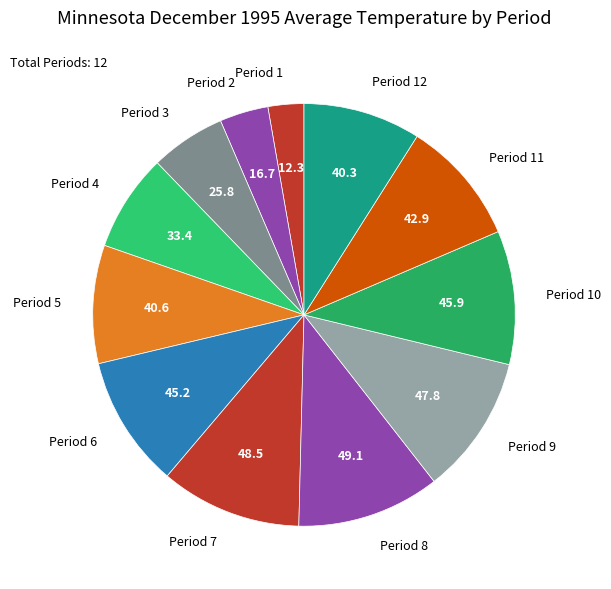

How many slices are in this pie chart?

12